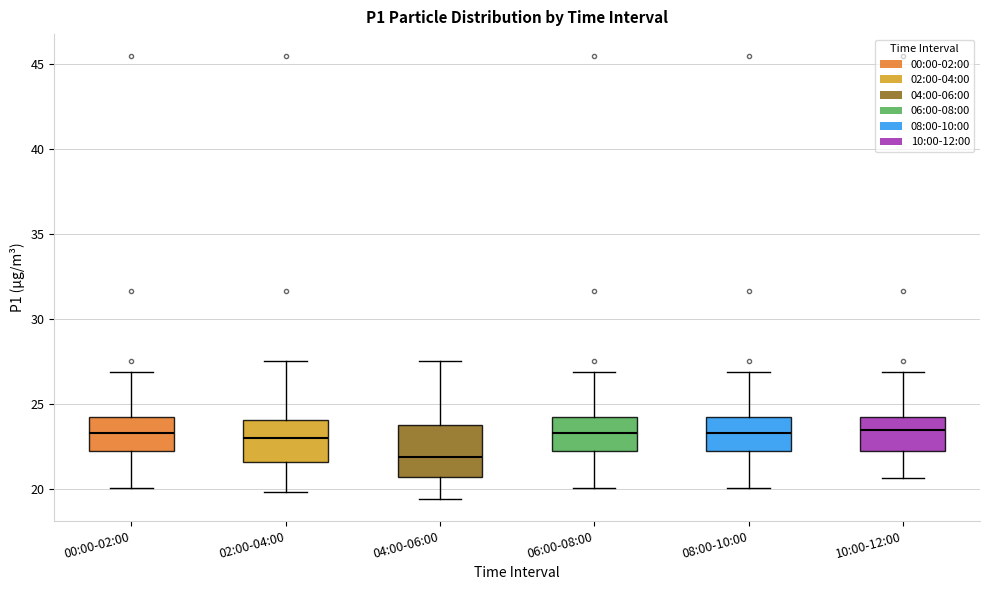

Reading left to right, read every box against the y-axis: the position of its median line, the range the box covers, and the ends of its whiskers. The values are not printed on the chart, so give them approximately, as read against the axis.

00:00-02:00: median 23.5, box 22.0 to 24.5, whiskers 20.0 to 27.0
02:00-04:00: median 23.0, box 21.5 to 24.0, whiskers 20.0 to 27.5
04:00-06:00: median 22.0, box 20.5 to 24.0, whiskers 19.5 to 27.5
06:00-08:00: median 23.5, box 22.0 to 24.5, whiskers 20.0 to 27.0
08:00-10:00: median 23.5, box 22.0 to 24.5, whiskers 20.0 to 27.0
10:00-12:00: median 23.5, box 22.5 to 24.5, whiskers 20.5 to 27.0